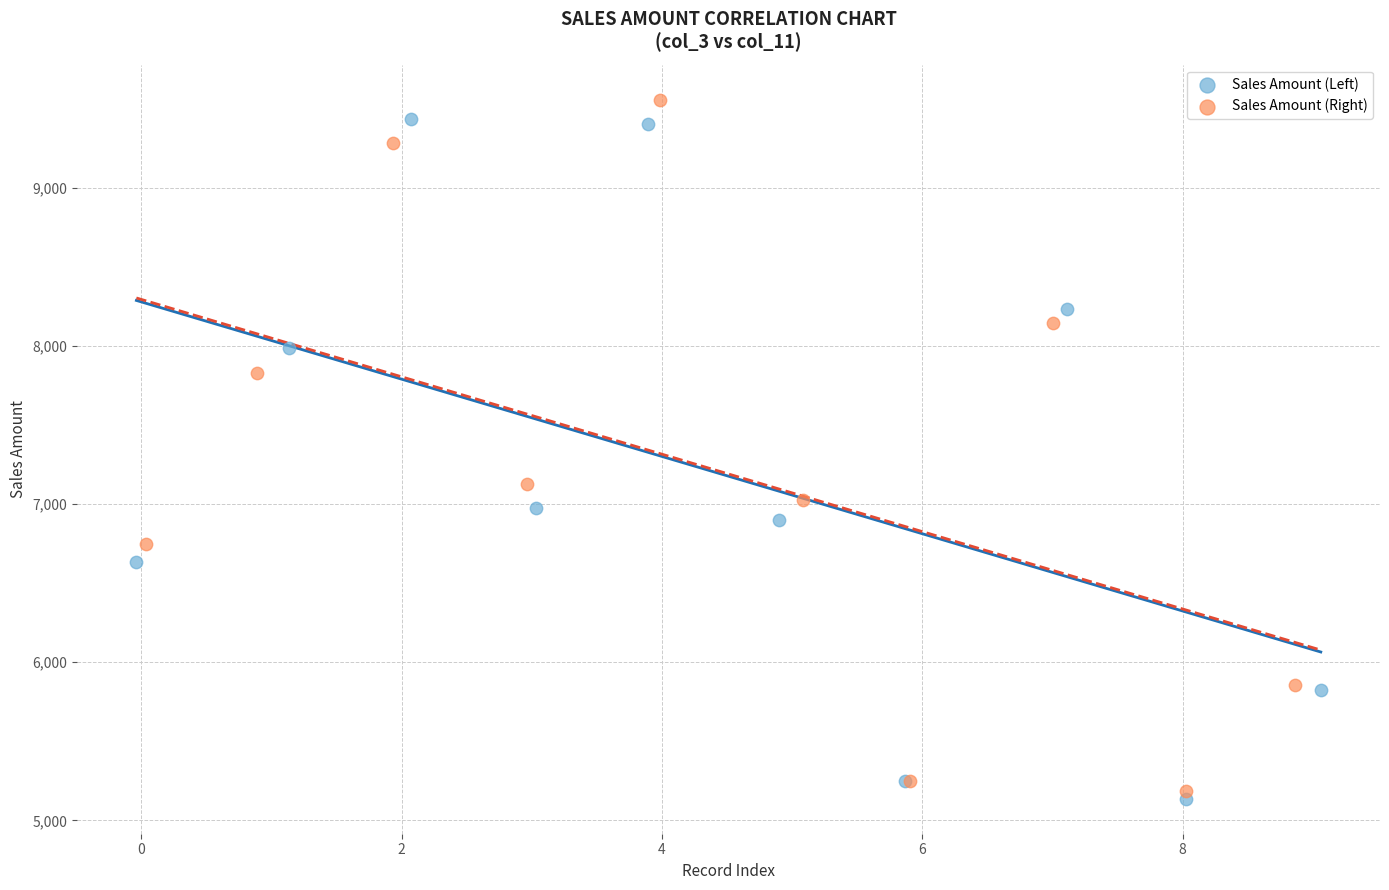

Which series contains the highest Y value?

Sales Amount (Right)